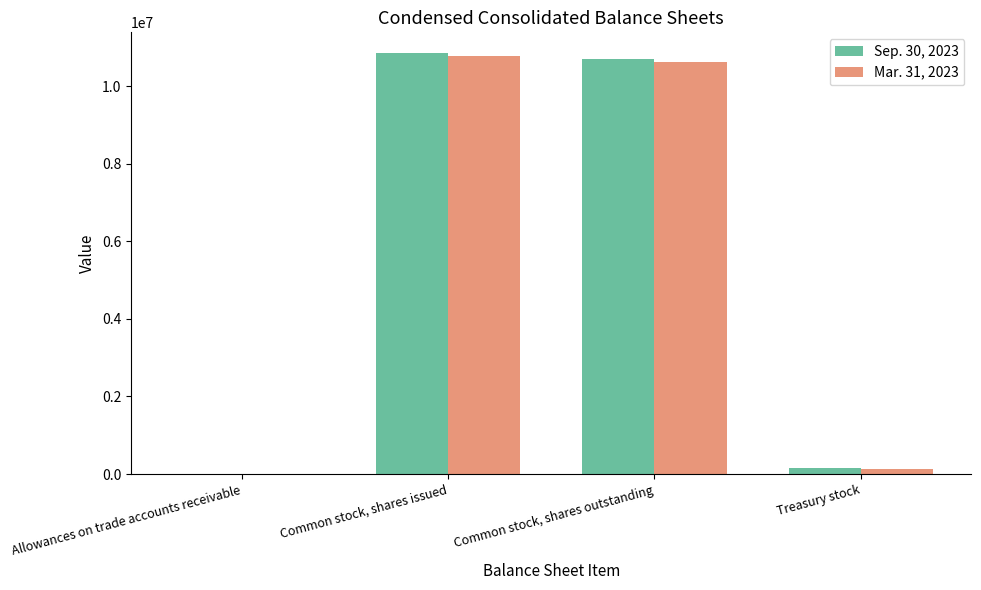

Is the value of Mar. 31, 2023 at Treasury stock greater than the value of Sep. 30, 2023 at Common stock, shares outstanding?

No